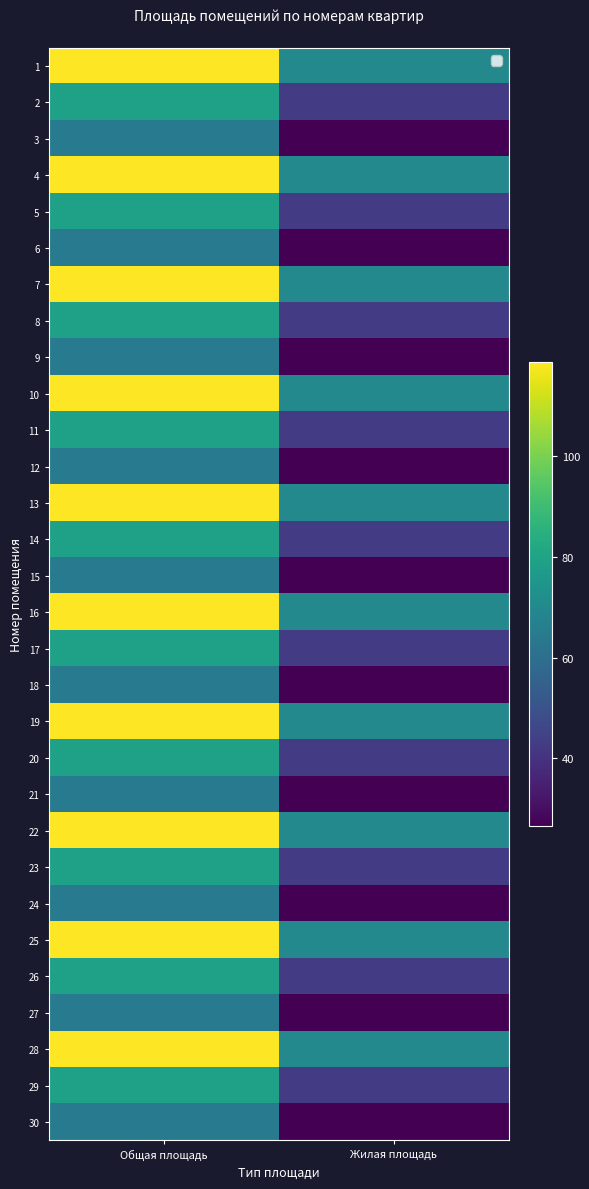

Reading left to right, transcribe all the data shown in this chart.

1: Общая площадь=118.7	Жилая площадь=69.8
2: Общая площадь=79.4	Жилая площадь=42.5
3: Общая площадь=64.9	Жилая площадь=26.6
4: Общая площадь=118.7	Жилая площадь=69.8
5: Общая площадь=79.4	Жилая площадь=42.5
6: Общая площадь=64.9	Жилая площадь=26.6
7: Общая площадь=118.7	Жилая площадь=69.8
8: Общая площадь=79.4	Жилая площадь=42.5
9: Общая площадь=64.9	Жилая площадь=26.6
10: Общая площадь=118.7	Жилая площадь=69.8
11: Общая площадь=79.4	Жилая площадь=42.5
12: Общая площадь=64.9	Жилая площадь=26.6
13: Общая площадь=118.7	Жилая площадь=69.8
14: Общая площадь=79.4	Жилая площадь=42.5
15: Общая площадь=64.9	Жилая площадь=26.6
16: Общая площадь=118.7	Жилая площадь=69.8
17: Общая площадь=79.4	Жилая площадь=42.5
18: Общая площадь=64.9	Жилая площадь=26.6
19: Общая площадь=118.7	Жилая площадь=69.8
20: Общая площадь=79.4	Жилая площадь=42.5
21: Общая площадь=64.9	Жилая площадь=26.6
22: Общая площадь=118.7	Жилая площадь=69.8
23: Общая площадь=79.4	Жилая площадь=42.5
24: Общая площадь=64.9	Жилая площадь=26.6
25: Общая площадь=118.7	Жилая площадь=69.8
26: Общая площадь=79.4	Жилая площадь=42.5
27: Общая площадь=64.9	Жилая площадь=26.6
28: Общая площадь=118.7	Жилая площадь=69.8
29: Общая площадь=79.4	Жилая площадь=42.5
30: Общая площадь=64.9	Жилая площадь=26.6